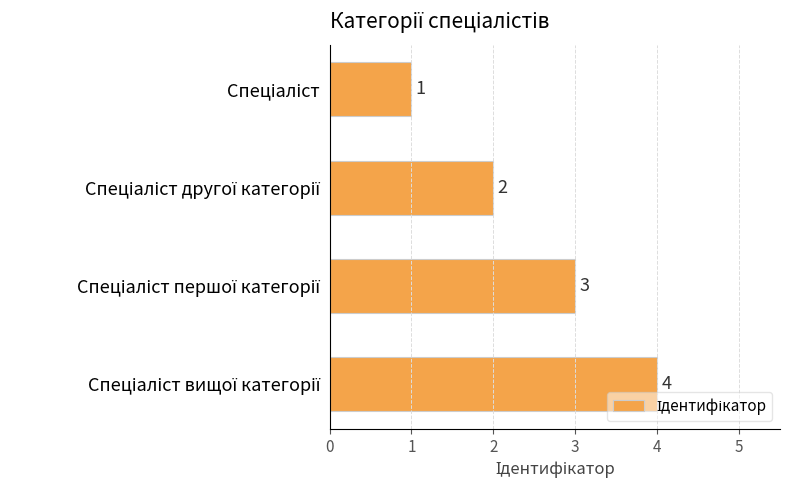

How many values are between 2 and 4?

3